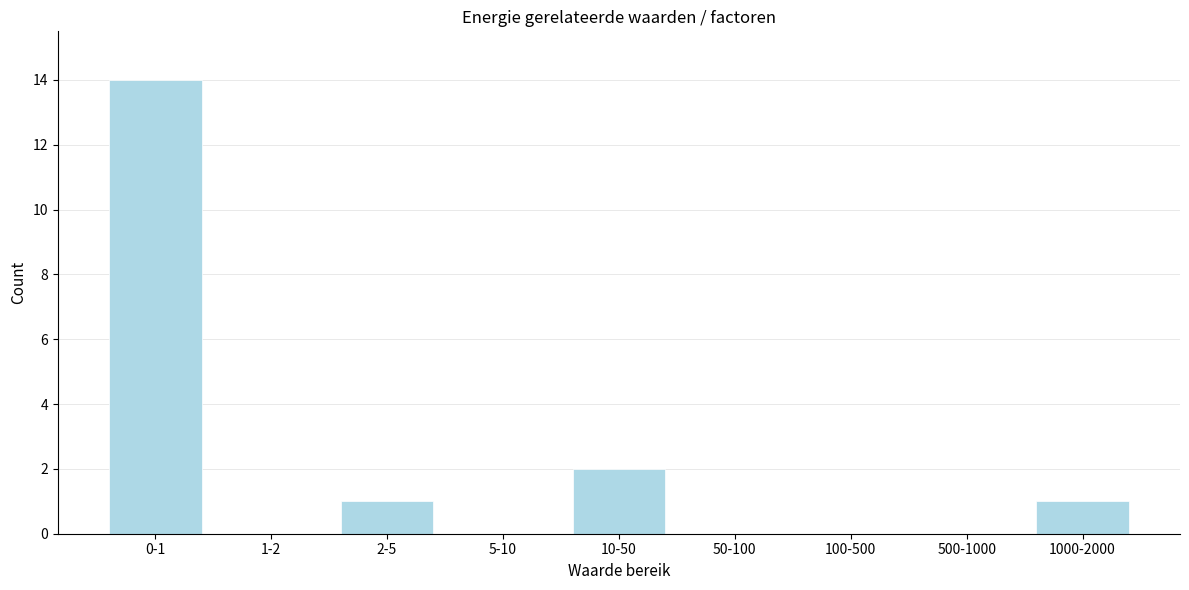

Reading left to right, transcribe all the data shown in this chart.

0-1=14	1-2=0	2-5=1	5-10=0	10-50=2	50-100=0	100-500=0	500-1000=0	1000-2000=1